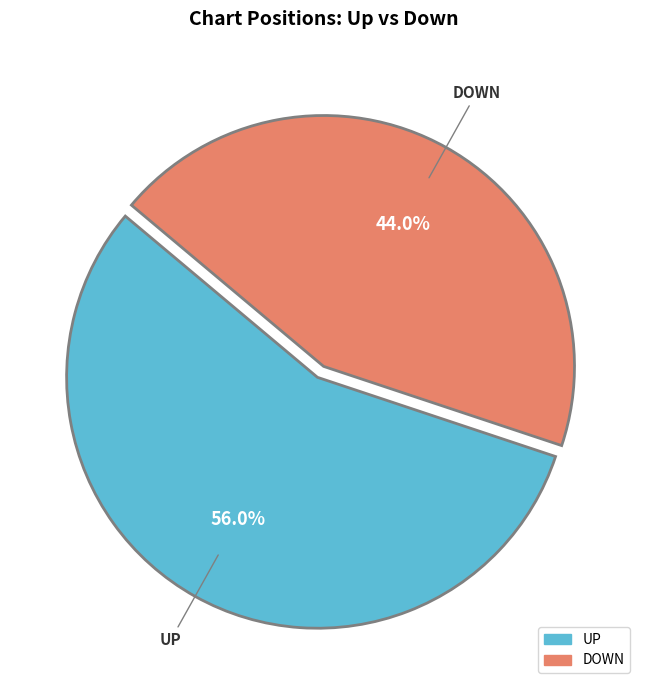

Is there a majority slice in this chart?

Yes